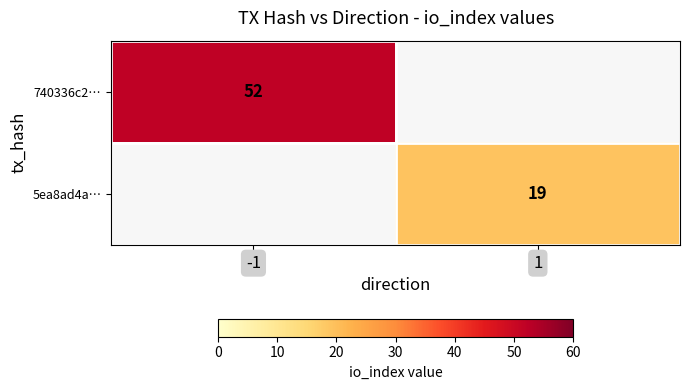

The value of 740336c2… at -1 is 52. True or false?

True